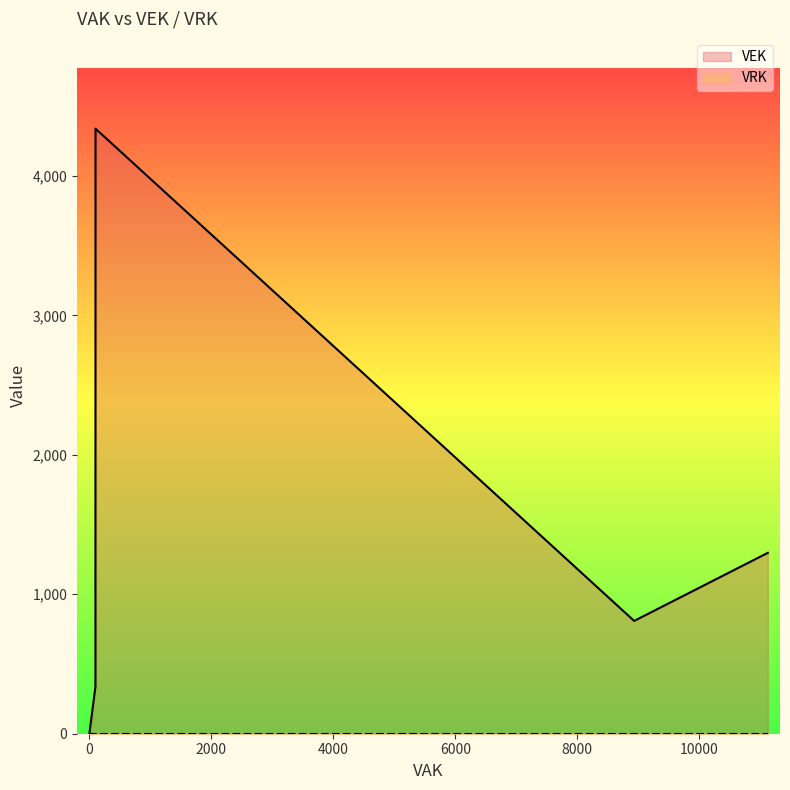

True or false: VEK has more than 0 points higher than both neighbors.

True